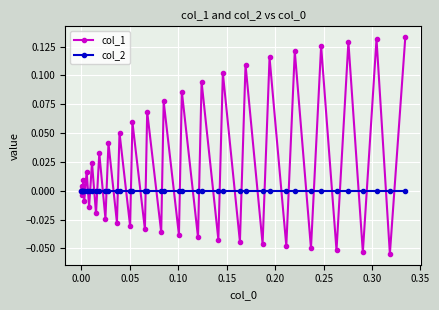

List the series in order of their peak value, lowest first.

col_2, col_1